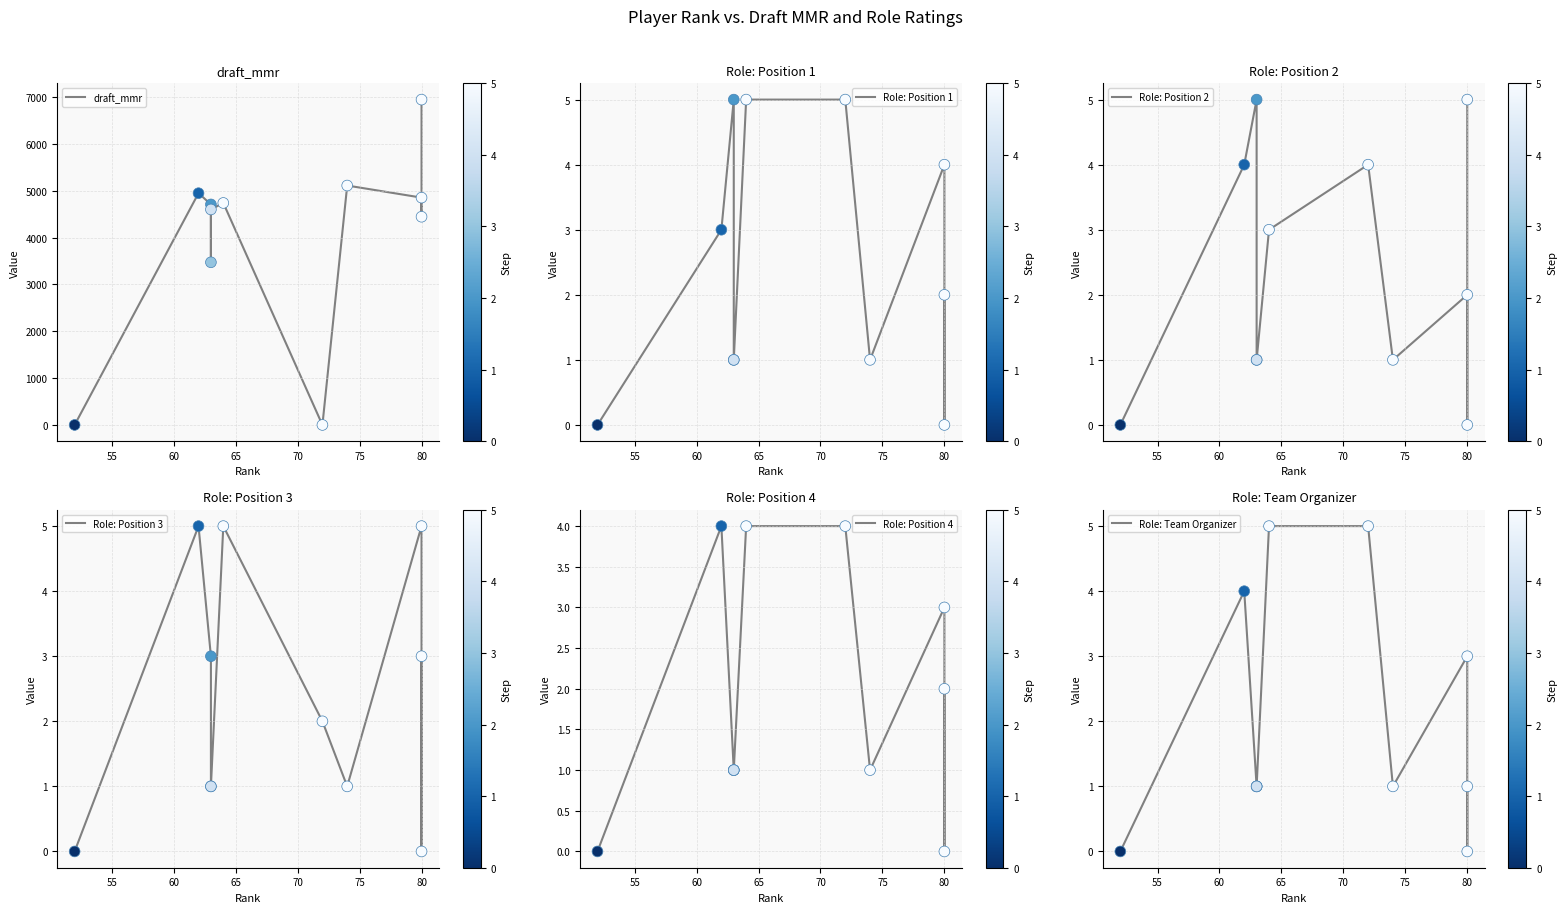

Which series has the largest total across all categories?

draft_mmr